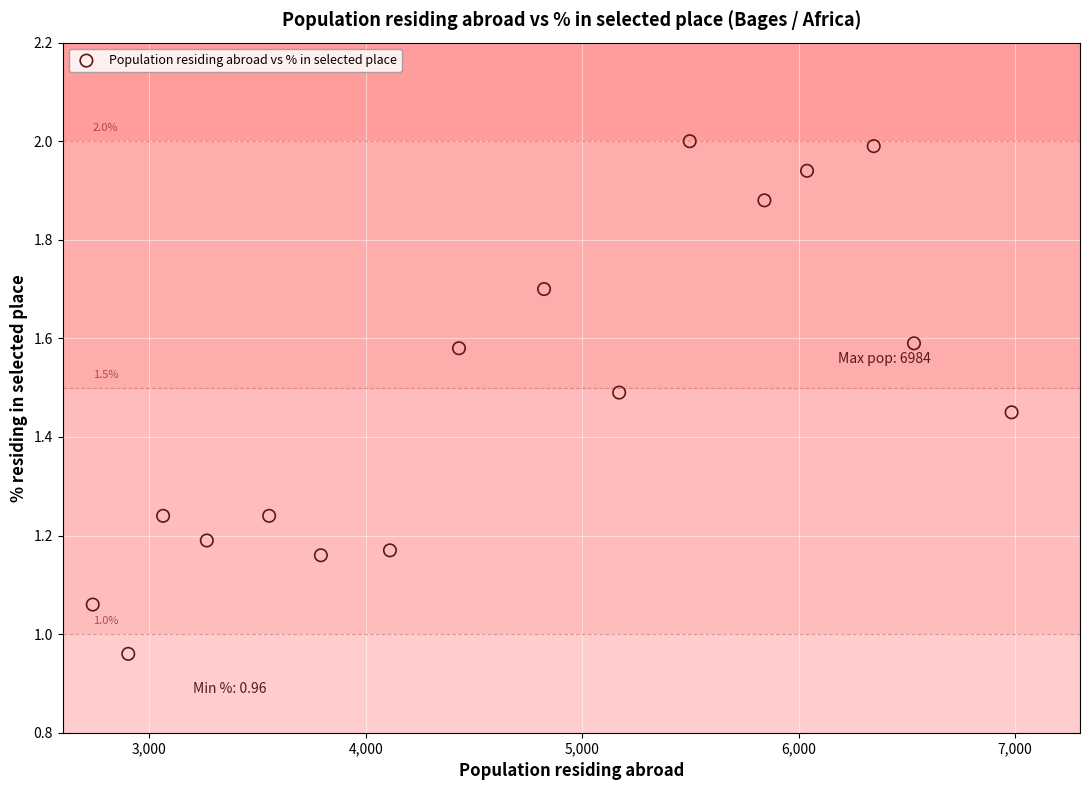

What is the range of X values (max minus min)?

4245.0